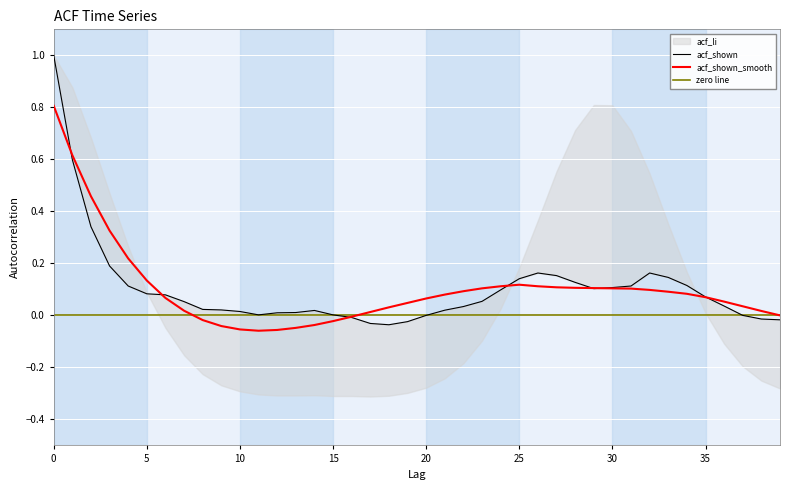

Reading left to right, list all the values displayed in this chart.

acf_shown: 1.0	0.6	0.3	0.2	0.1	0.1	0.1	0.1	0.0	0.0	0.0	0.0	0.0	0.0	0.0	0.0	-0.0	-0.0	-0.0	-0.0	-0.0	0.0	0.0	0.1	0.1	0.1	0.2	0.2	0.1	0.1	0.1	0.1	0.2	0.1	0.1	0.1	0.0	0.0	-0.0	-0.0
acf_shown_smooth: 0.8	0.6	0.5	0.3	0.2	0.1	0.1	0.0	-0.0	-0.0	-0.1	-0.1	-0.1	-0.0	-0.0	-0.0	-0.0	0.0	0.0	0.0	0.1	0.1	0.1	0.1	0.1	0.1	0.1	0.1	0.1	0.1	0.1	0.1	0.1	0.1	0.1	0.1	0.1	0.0	0.0	0.0